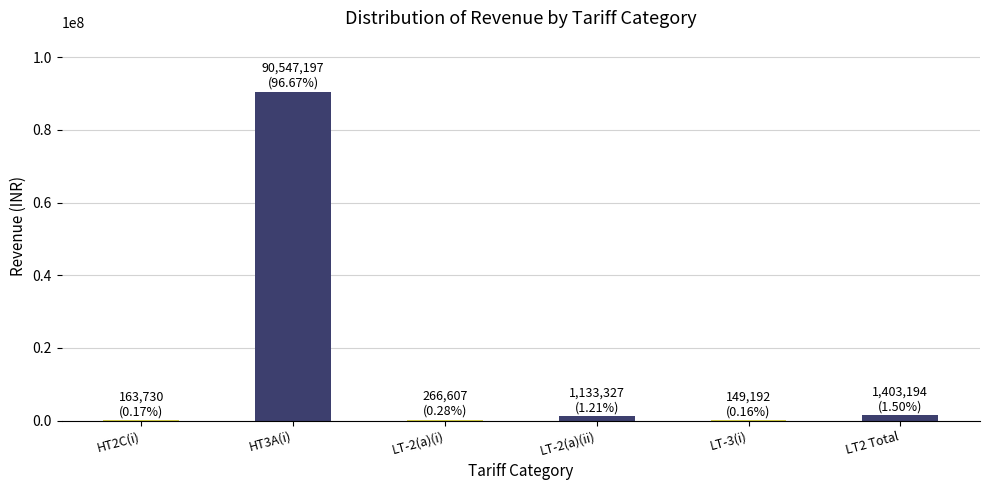

Is it true that the value at HT3A(i) is 60236627.6?

False